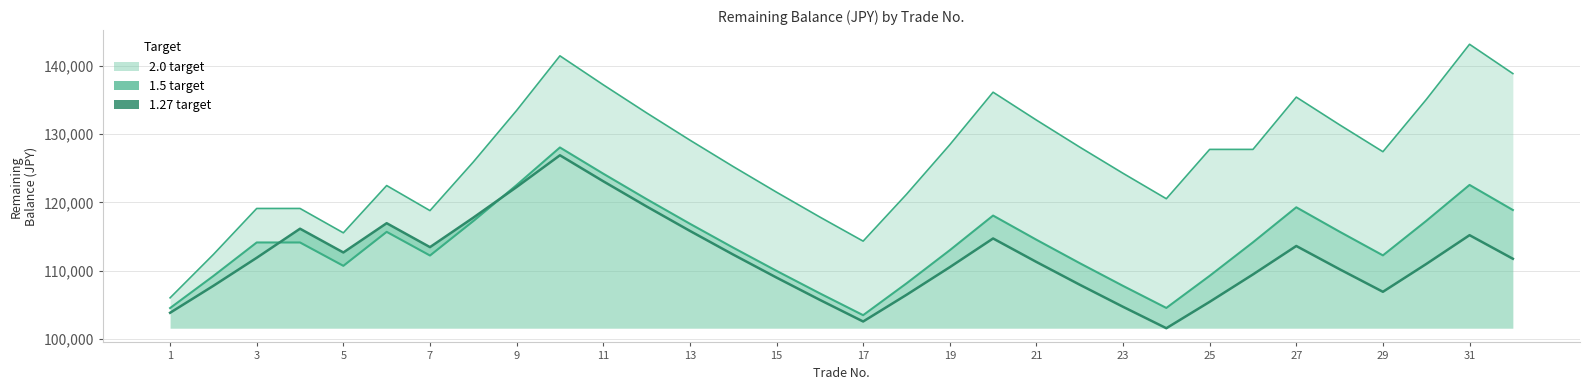

What are all the series names shown in the legend?

2.0 target, 1.5 target, 1.27 target